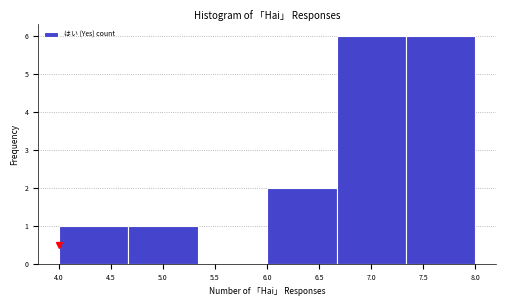

Reading left to right, list every bar in this chart as the range it spans on the x-axis followed by its height. Neither the bar edges nor the heights are printed on the chart, so give them approximately, as read against the axes.

4.00 to 4.65: 1
4.65 to 5.35: 1
5.35 to 6.00: 0
6.00 to 6.65: 2
6.65 to 7.35: 6
7.35 to 8.00: 6